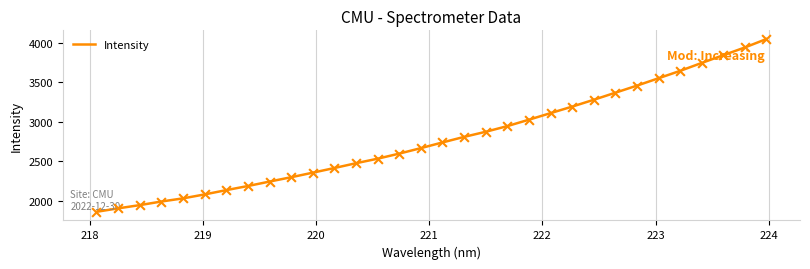

What is the difference between the maximum and minimum values?

2189.1